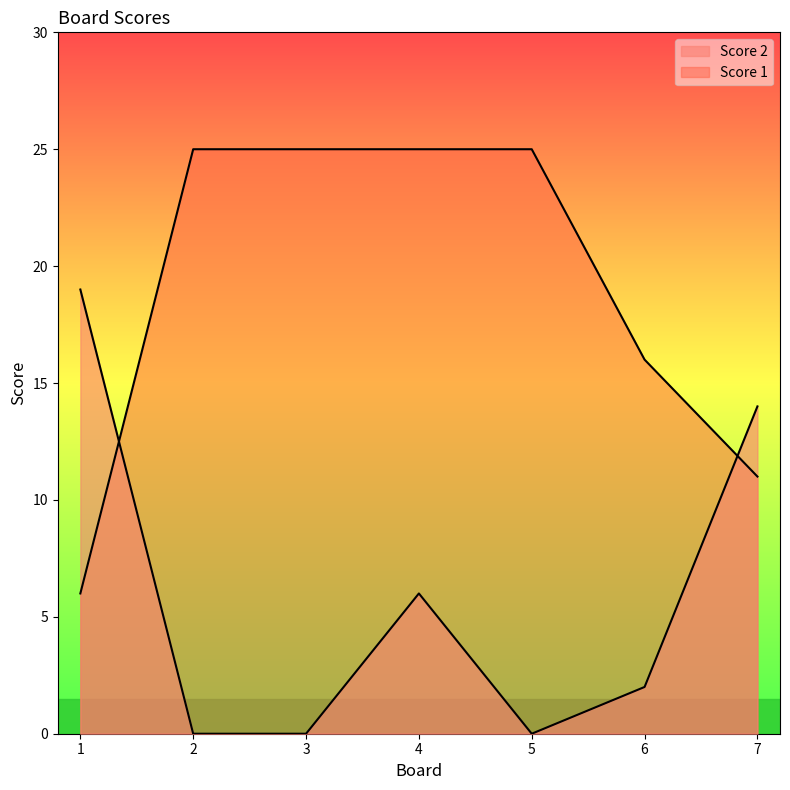

Reading right to left, what are all the values shown in this chart?

Score 2: 14	2	0	6	0	0	19
Score 1: 11	16	25	25	25	25	6